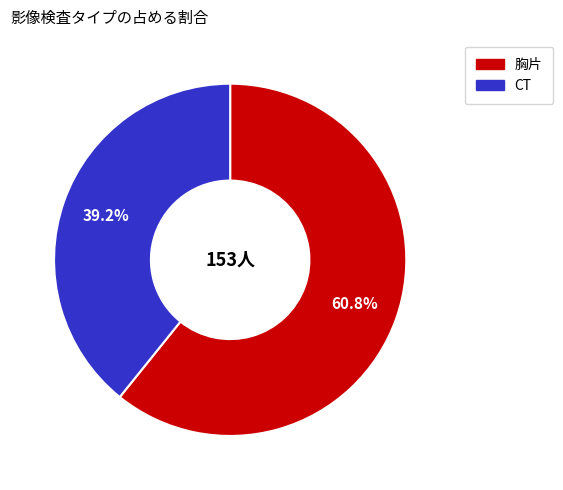

The 胸片 slice represents 61% of the pie. True or false?

True